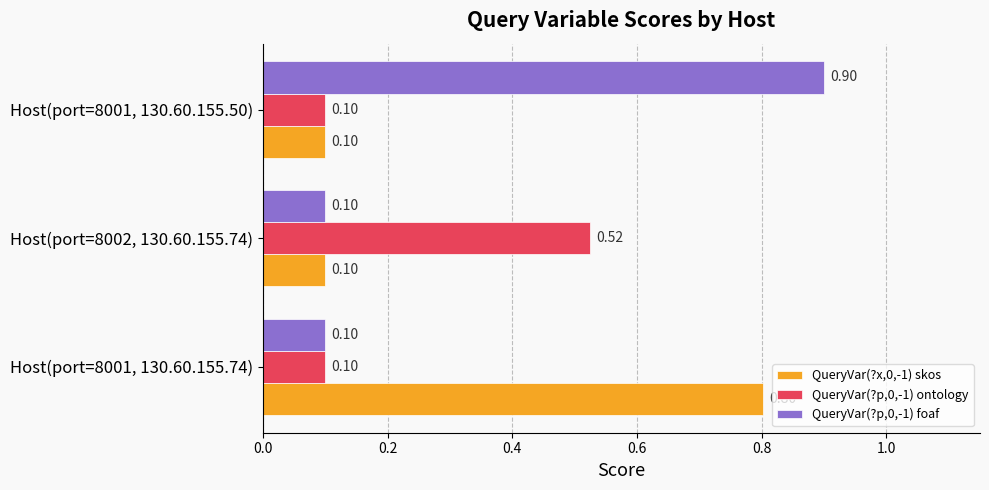

List the series in order of their overall mean, highest first.

QueryVar(?p,0,-1) foaf, QueryVar(?x,0,-1) skos, QueryVar(?p,0,-1) ontology